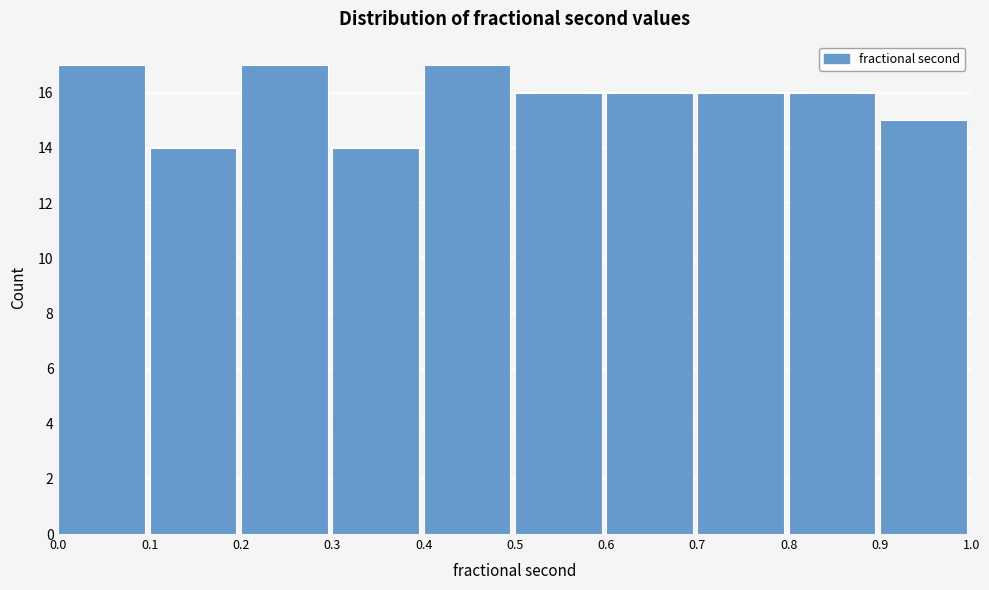

How tall is the bar that spans 0.4 to 0.5 on the x-axis? The values are not printed on the chart, so give them approximately, as read against the axis.

17